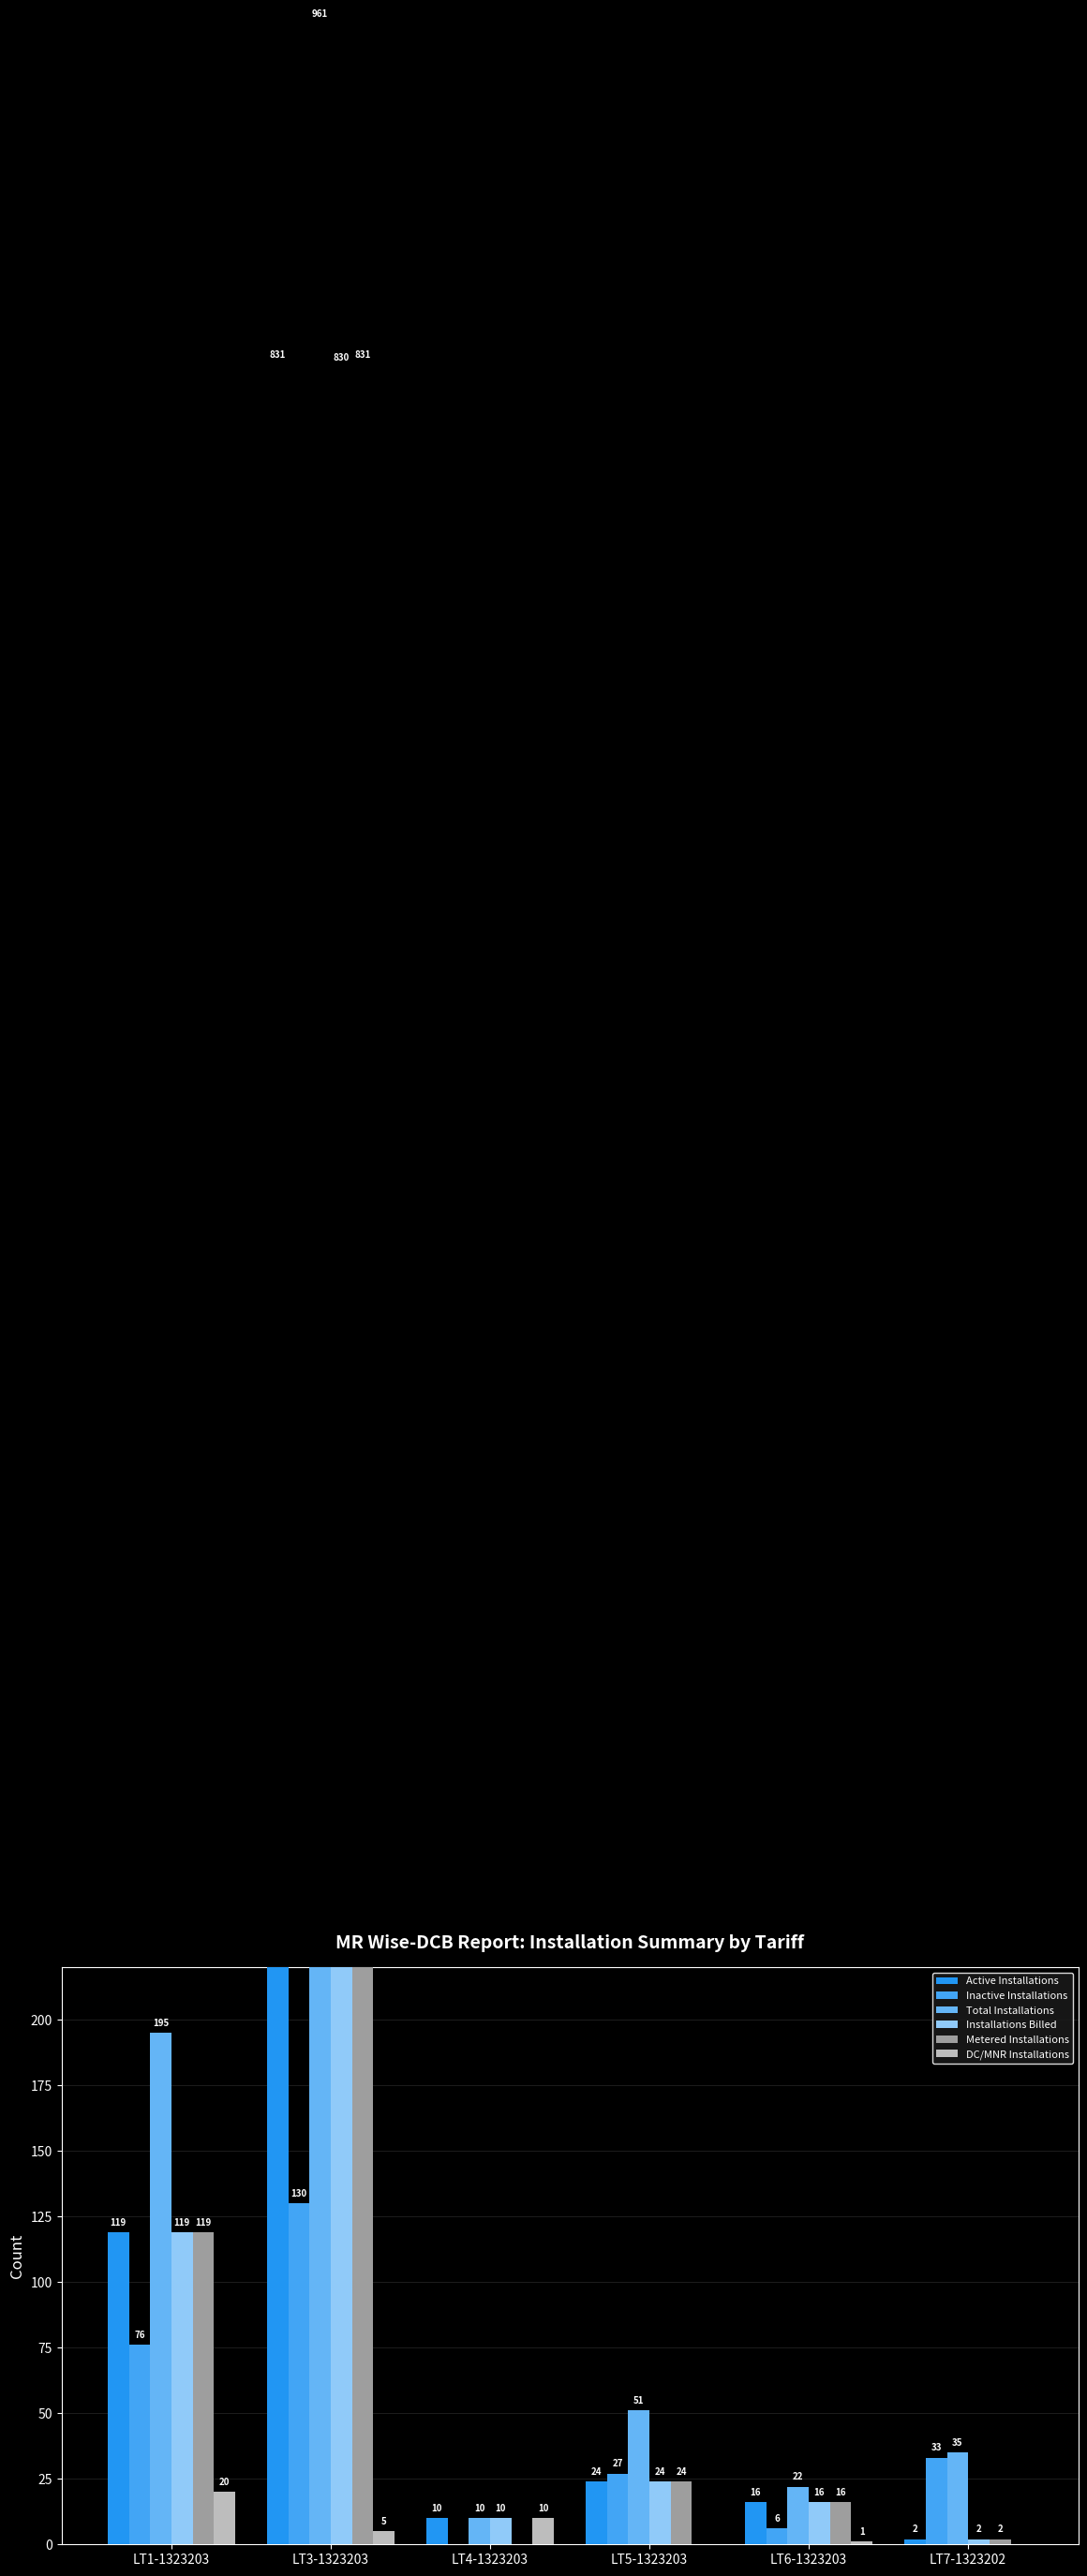

Which series has the widest spread of values?

Total Installations